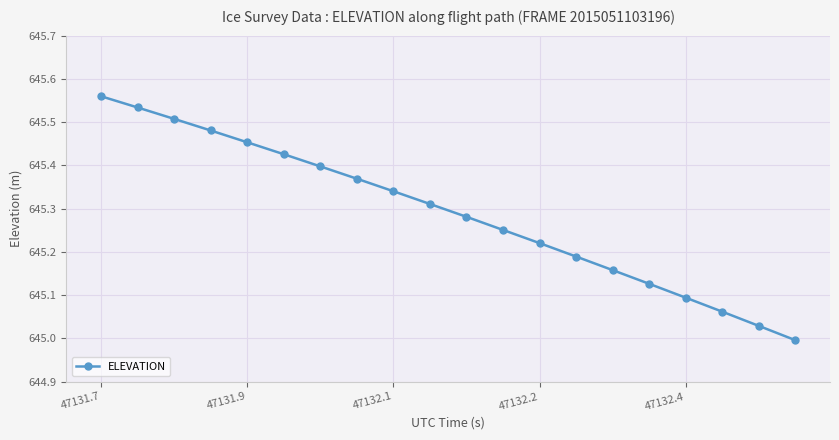

What is the maximum value shown in the chart?

645.6